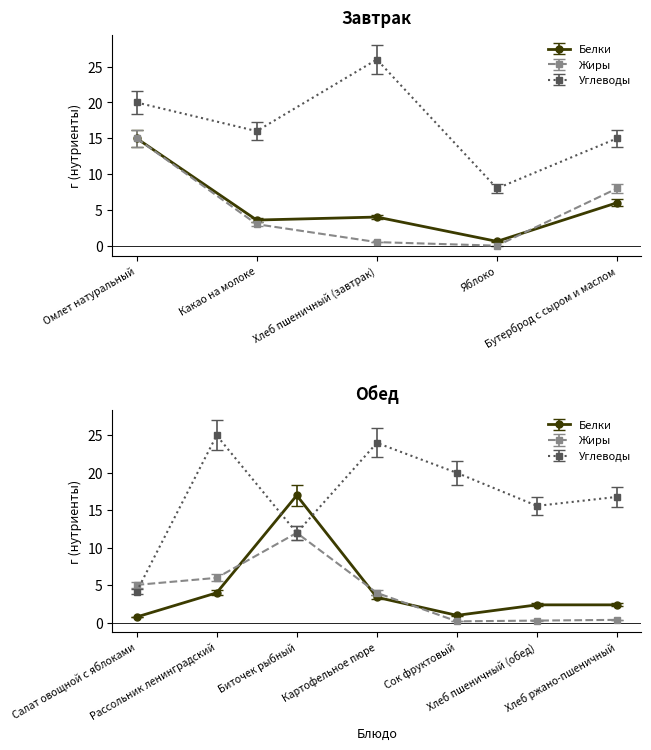

Which series ends up on top after the final intersection of Жиры and Белки?

Белки